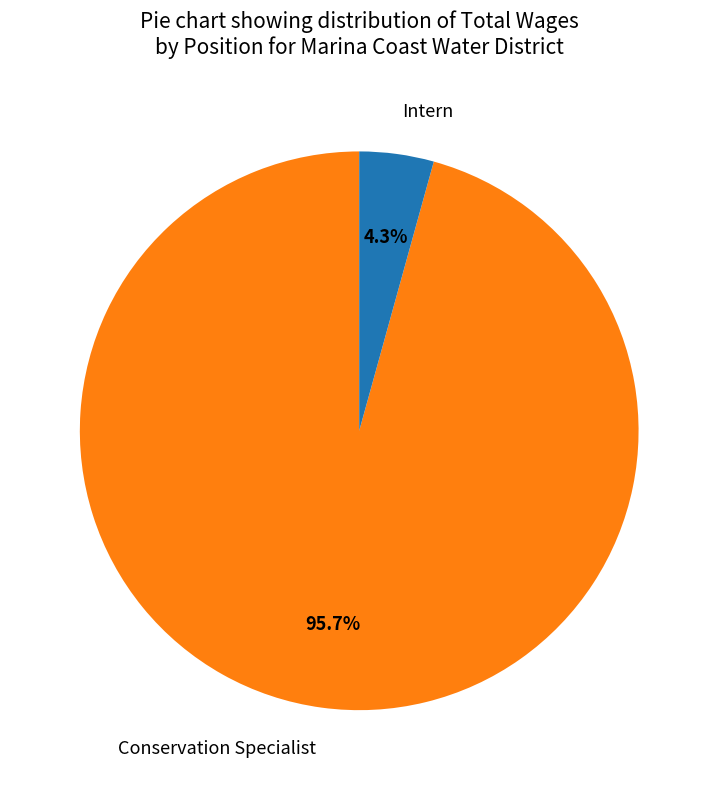

Which has a higher value, Conservation Specialist or Intern?

Conservation Specialist